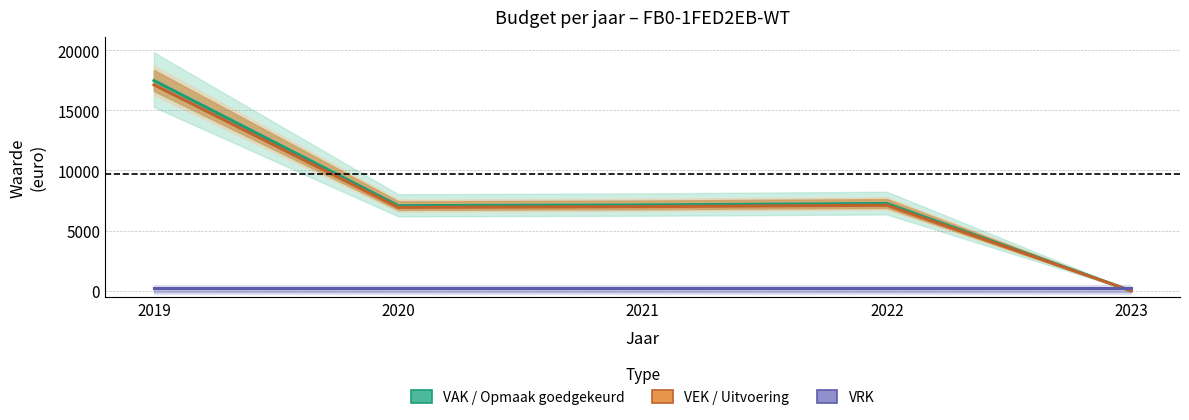

Which series has the widest spread of values?

VAK (Opmaak goedgekeurd)